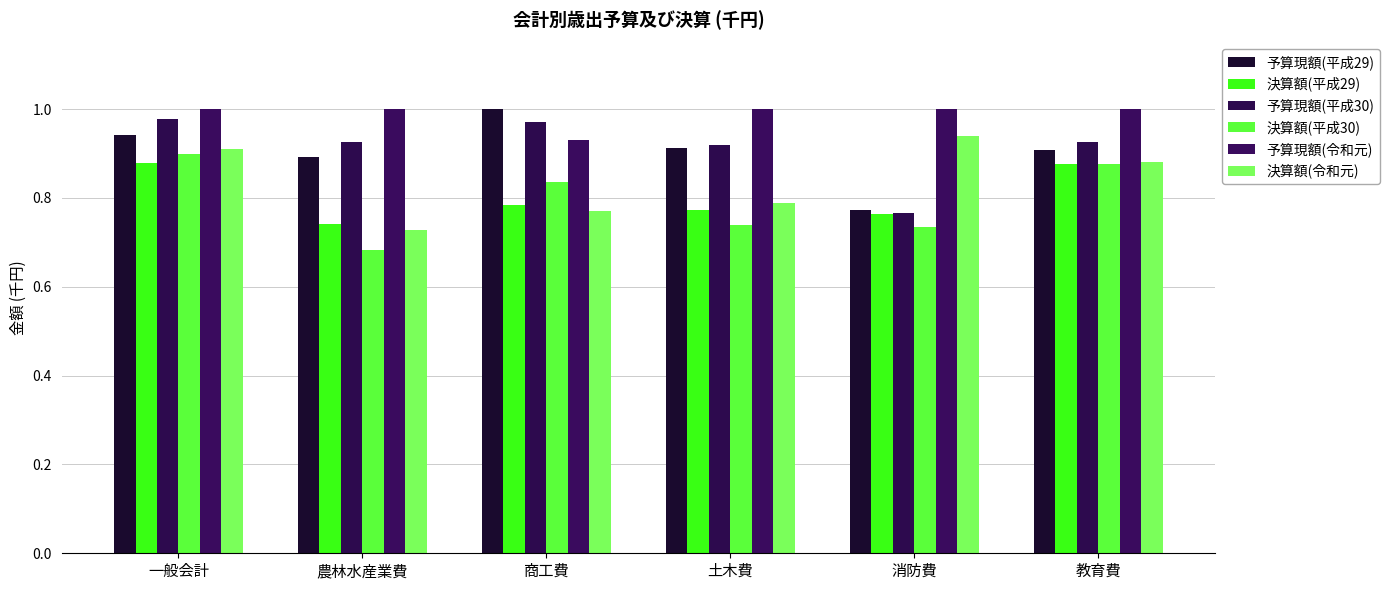

What is the value of the 予算現額(平成30) bar at the 6th from the left?

0.9